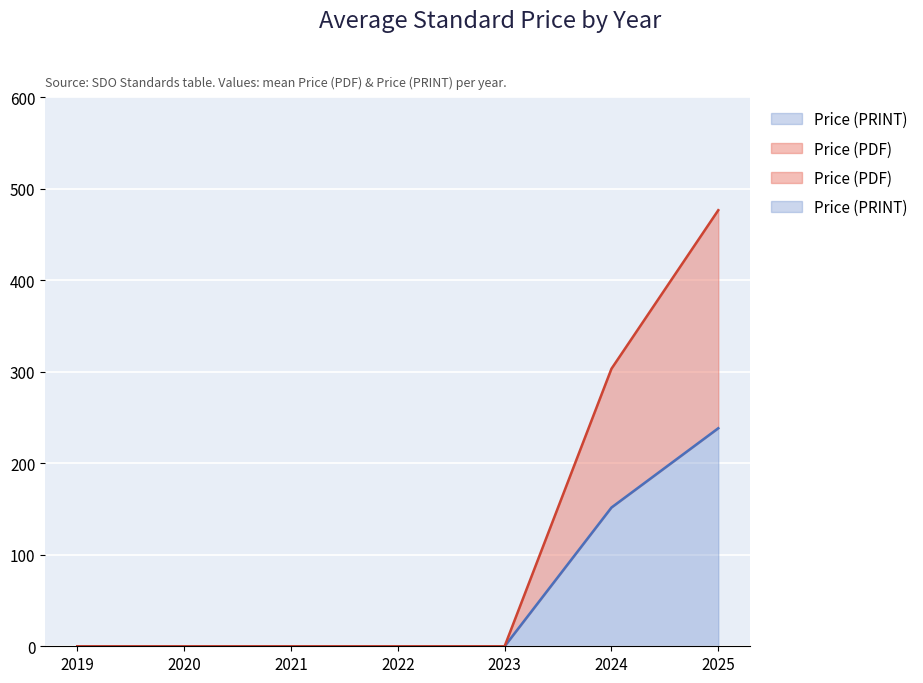

Count the number of categories in the chart.

7